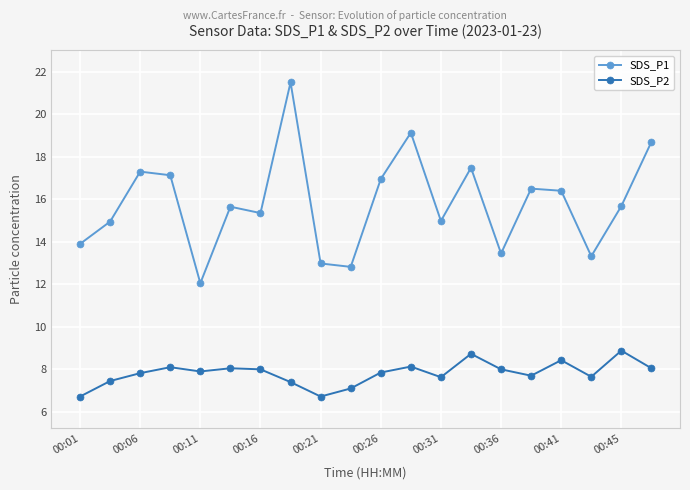

True or false: SDS_P2 has more than 1 points higher than both neighbors.

True